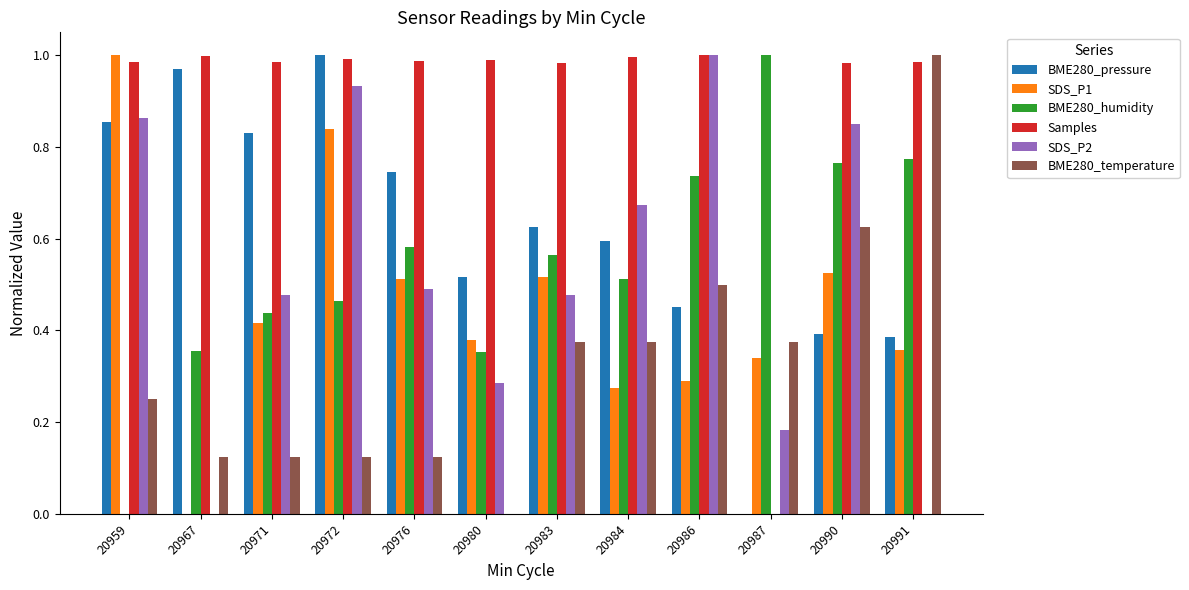

The SDS_P2 series shows 0.5 at 20986. True or false?

False